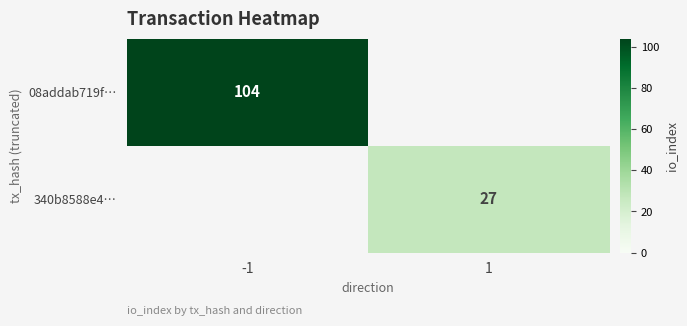

How many positive values does the 340b8588e4… series have?

1